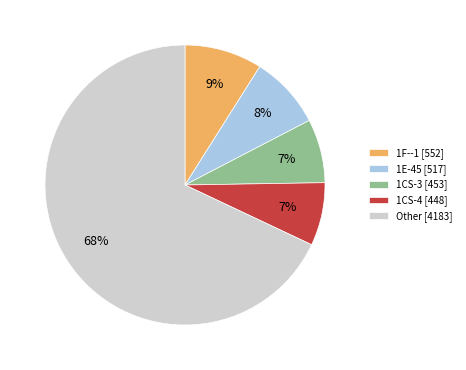

What is the ratio of the value at 1F--1 [552] to the value at 1E-45 [517]?

1.1